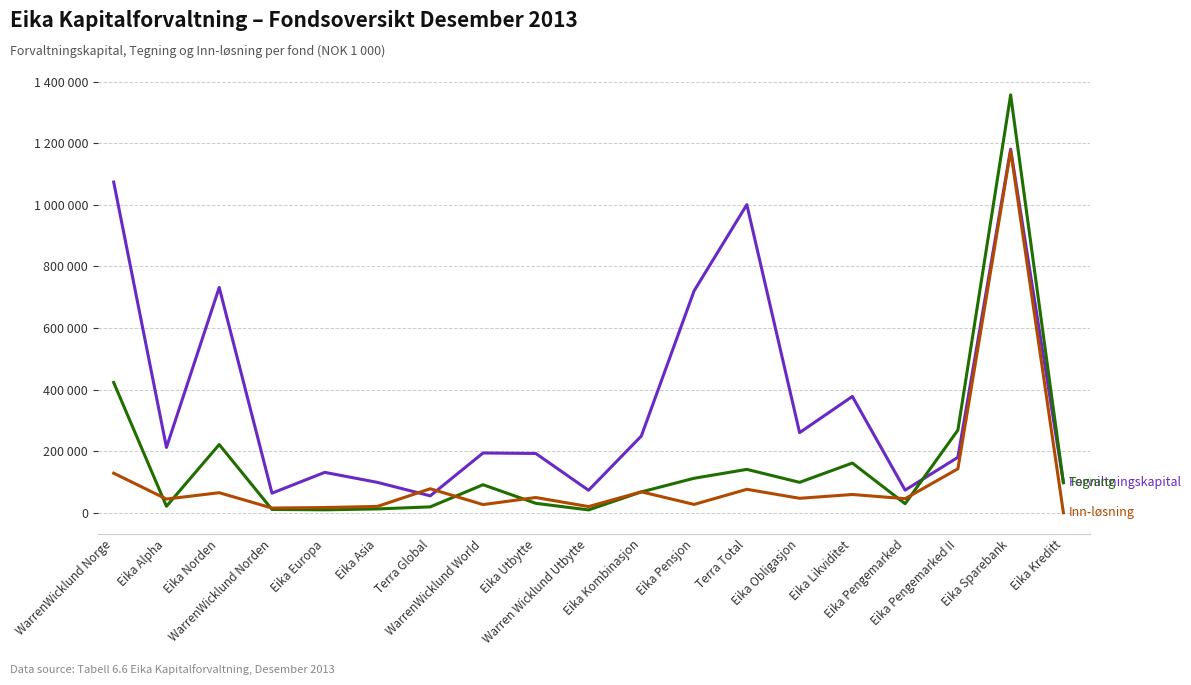

Does the chart display data point markers on the line(s)?

No